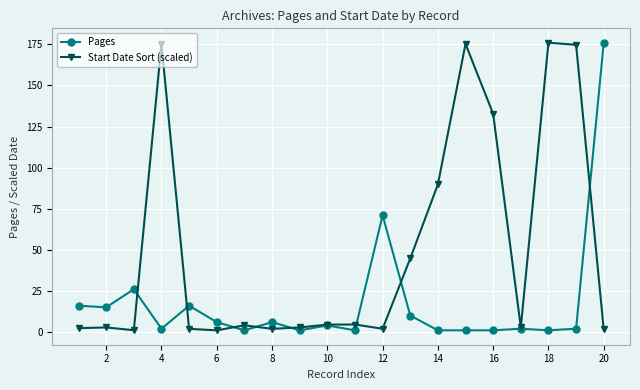

Which series has the largest total across all categories?

Start Date Sort (scaled)